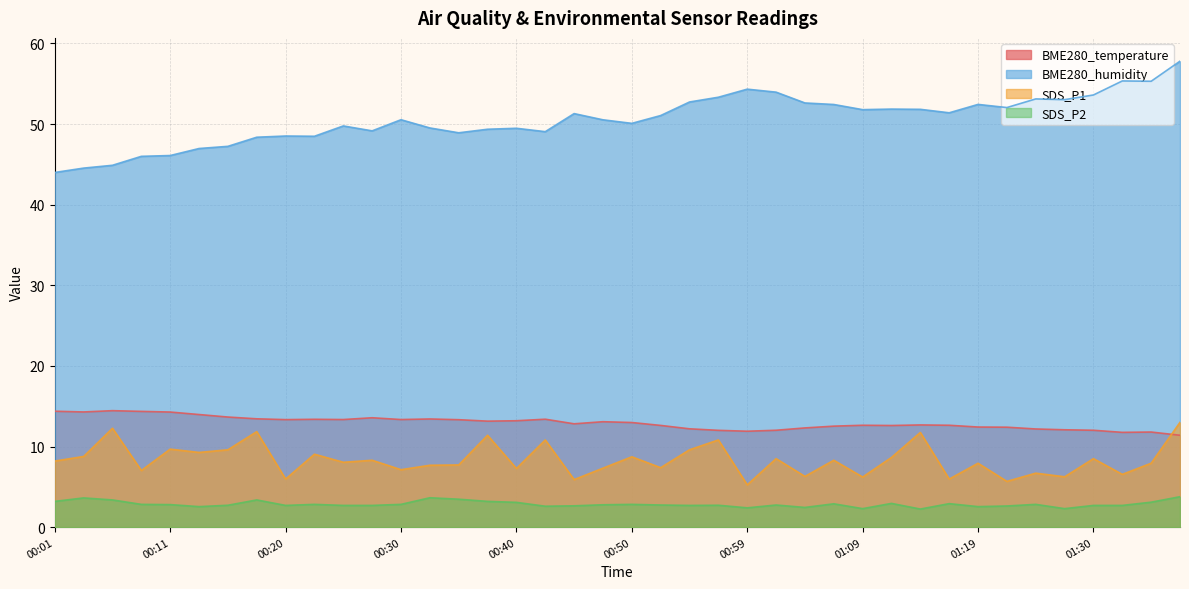

What is the difference between the BME280_humidity values at 00:13 and 00:37?

2.4